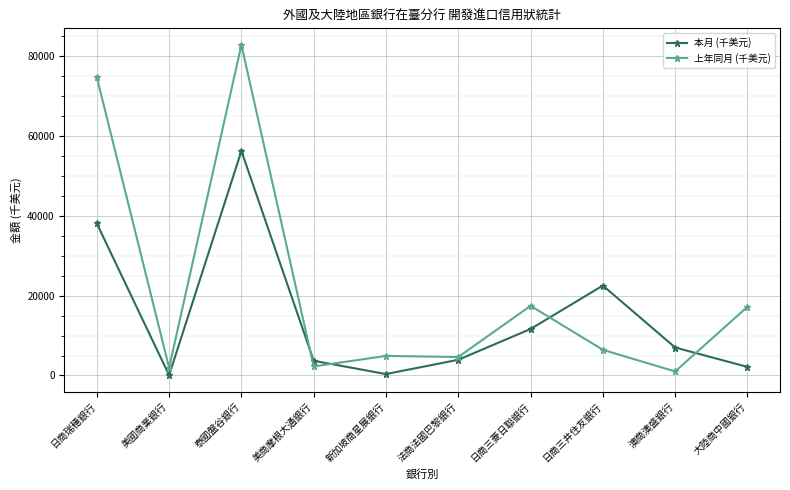

Does the chart have visible grid lines?

Yes